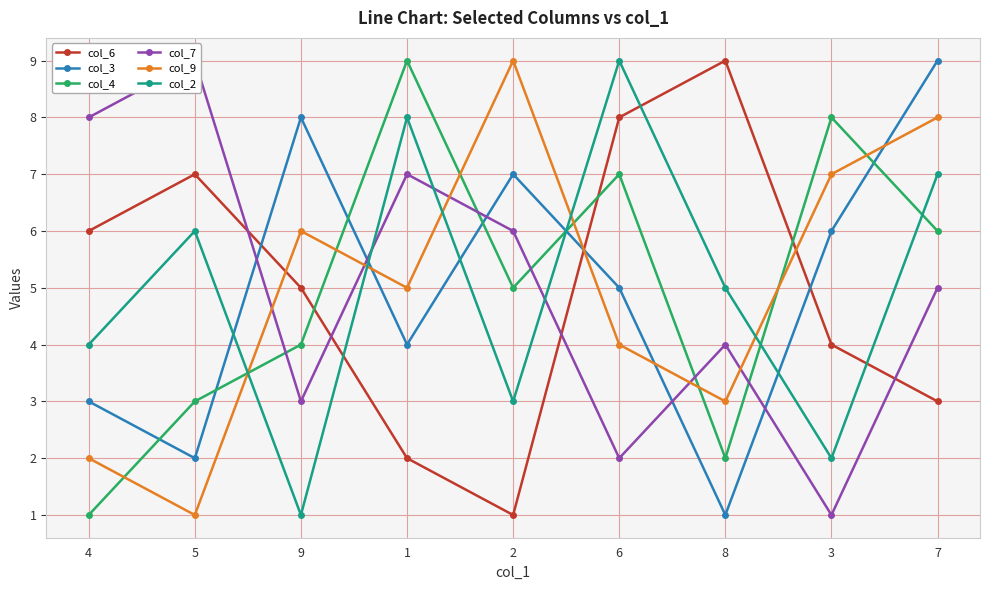

Reading right to left, transcribe all the data shown in this chart.

col_6: 3	4	9	8	1	2	5	7	6
col_3: 9	6	1	5	7	4	8	2	3
col_4: 6	8	2	7	5	9	4	3	1
col_7: 5	1	4	2	6	7	3	9	8
col_9: 8	7	3	4	9	5	6	1	2
col_2: 7	2	5	9	3	8	1	6	4